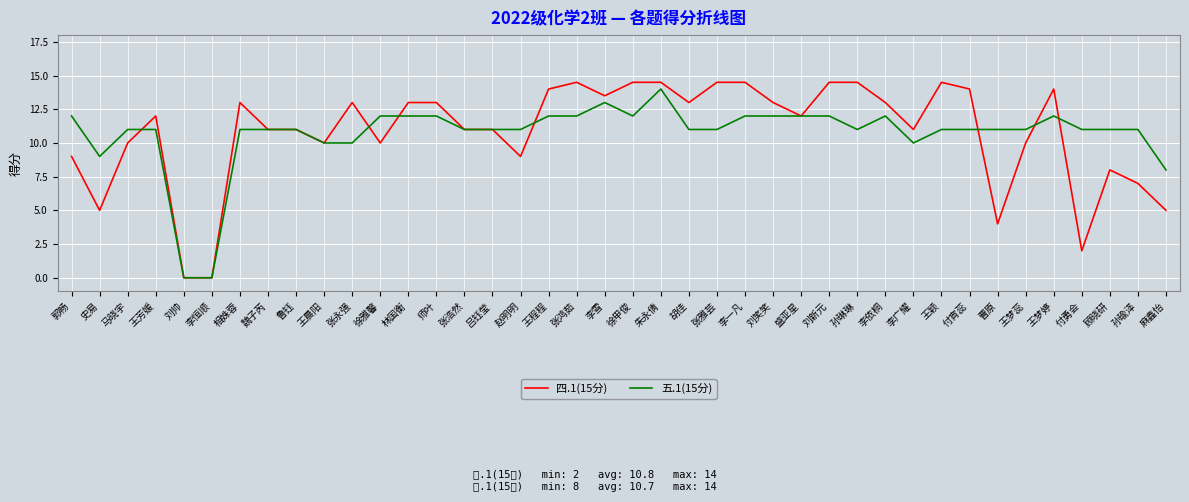

True or false: 五.1(15分) and 四.1(15分) intersect in this chart.

True